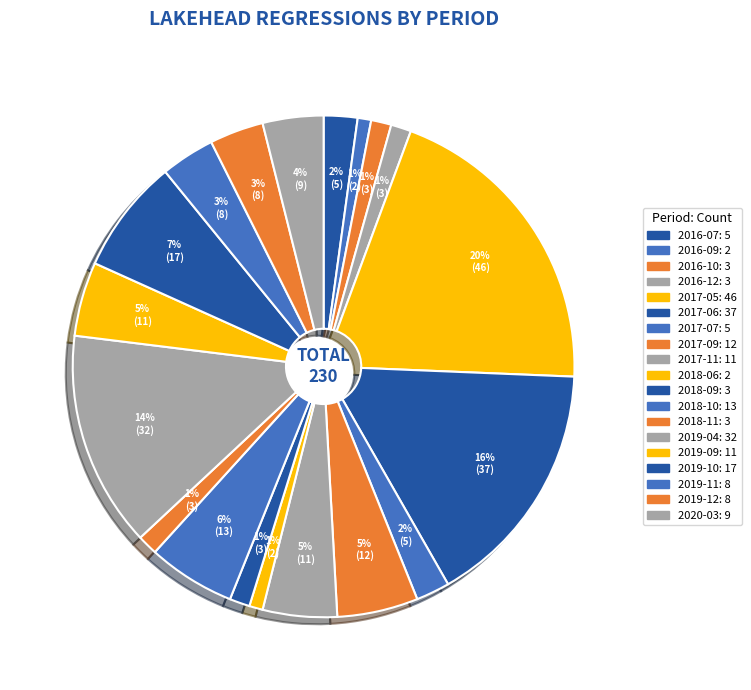

How many segments does this pie chart have?

19